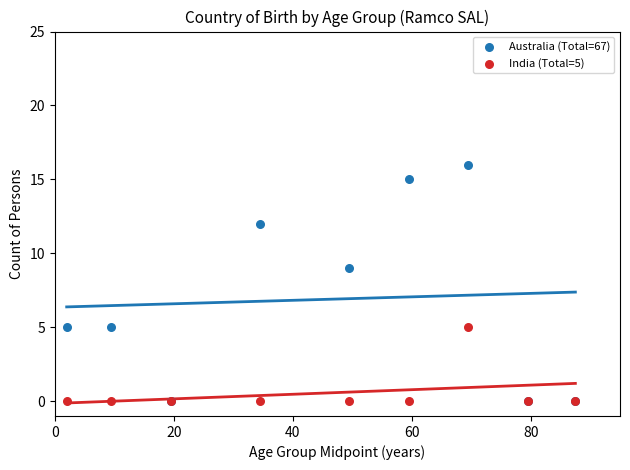

In the Australia (Total=67) series, what Y value is closest to 8?

9